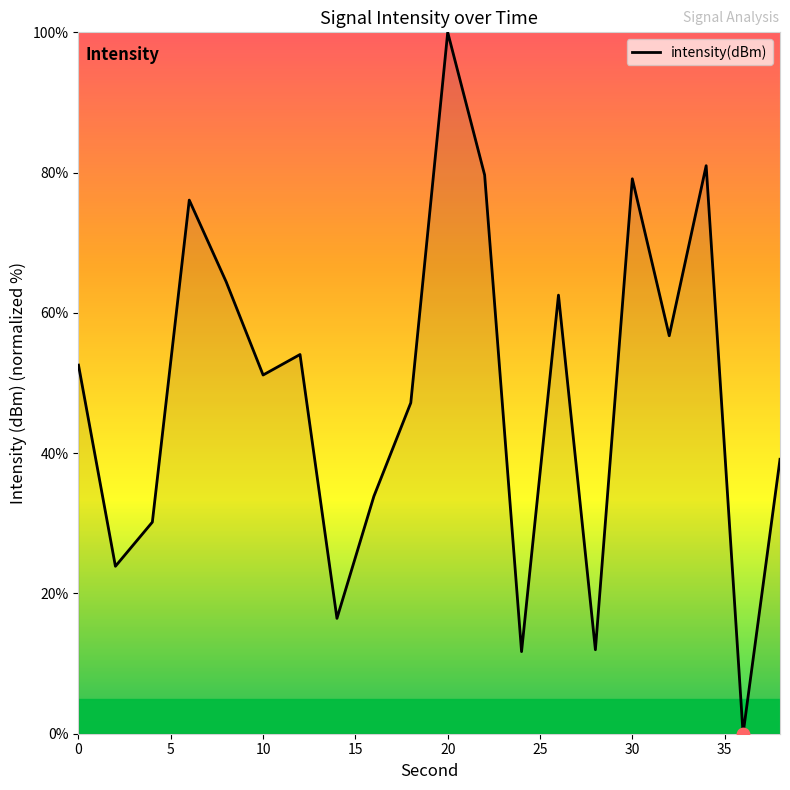

What is the difference between the maximum and minimum values?

100.0